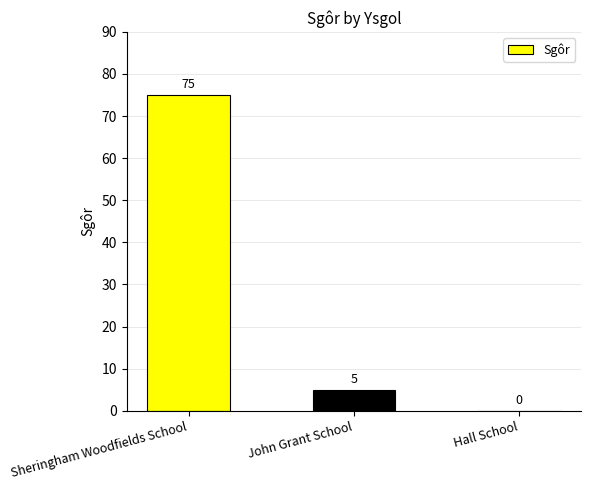

What is the change in value from Sheringham Woodfields School to John Grant School?

-70